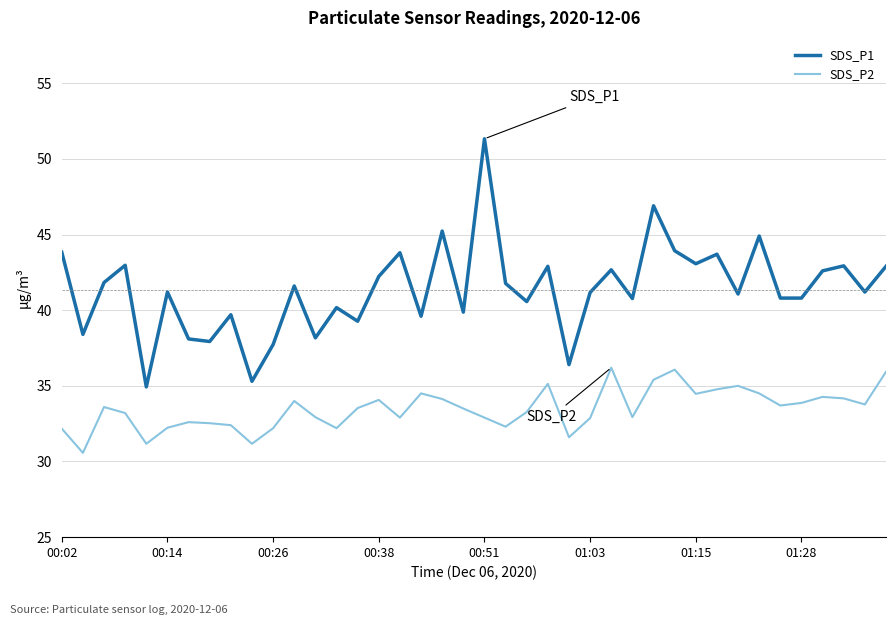

What is the maximum value for SDS_P2?

36.2